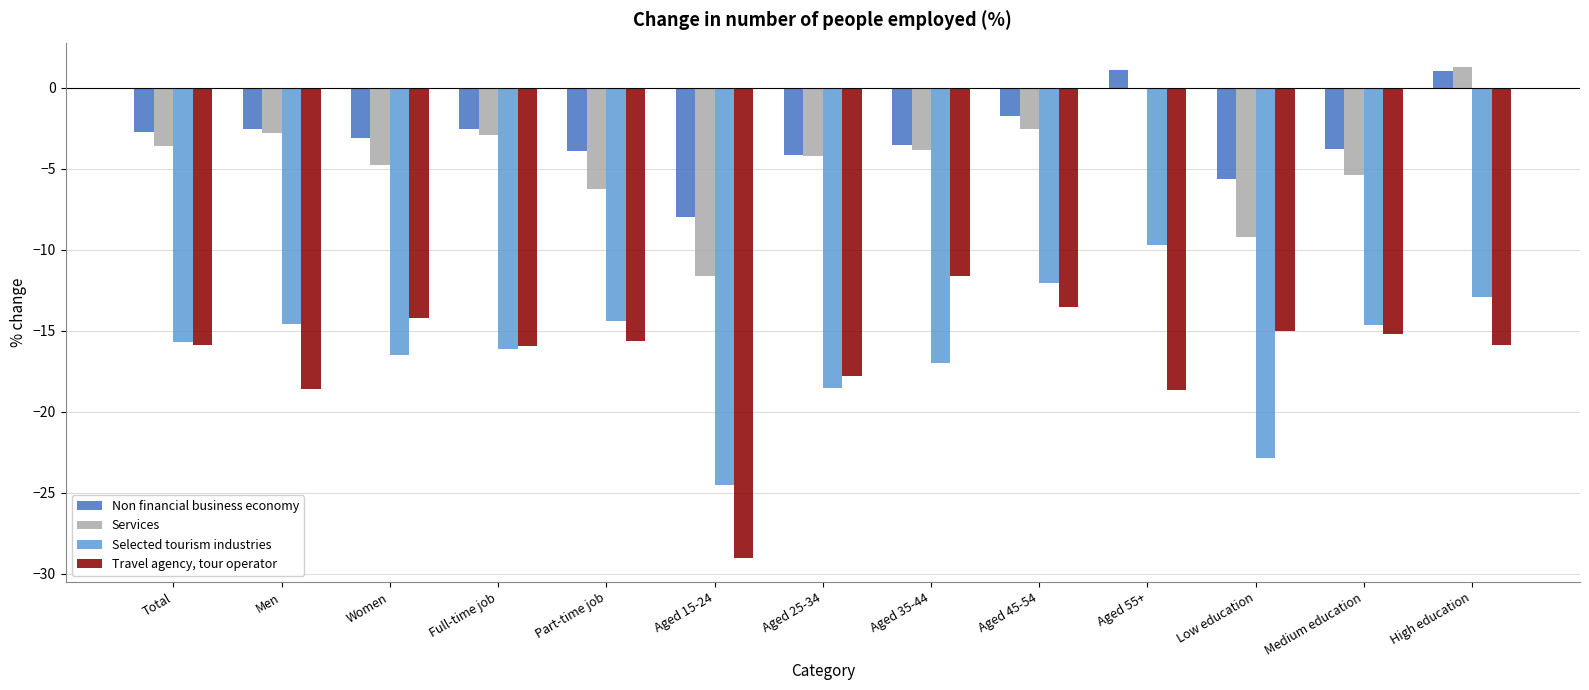

How many distinct data groups are displayed?

4